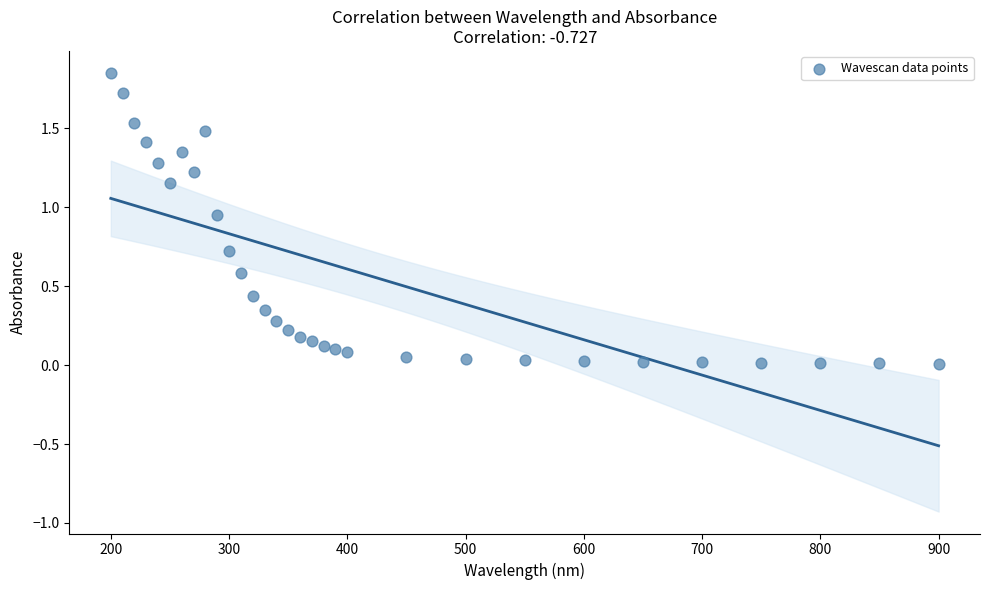

What is the range of Y values (max minus min)?

1.8